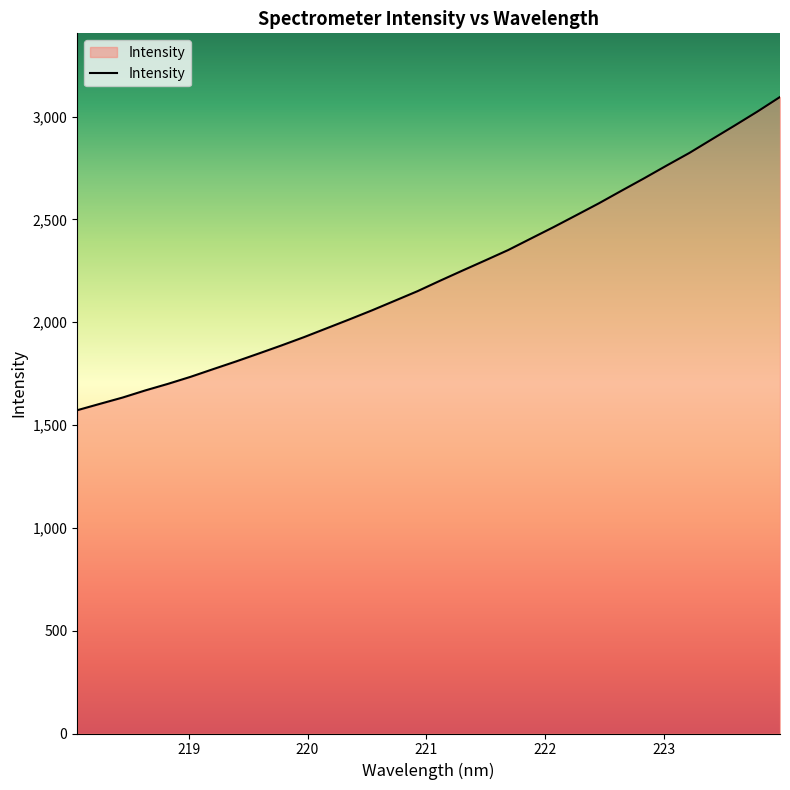

Does the chart have visible grid lines?

No